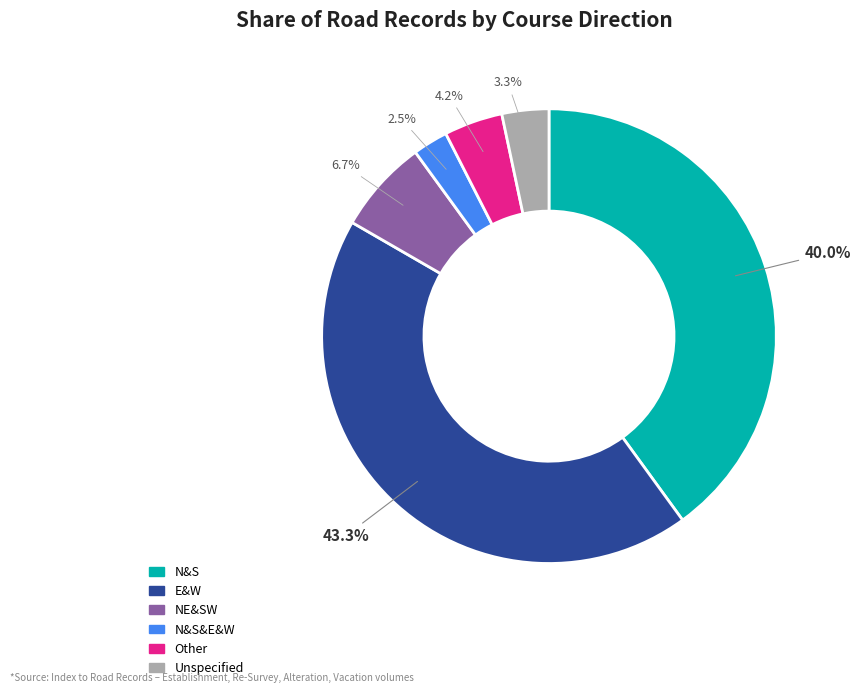

Rank the categories by value from lowest to highest.

N&S&E&W, Unspecified, Other, NE&SW, N&S, E&W